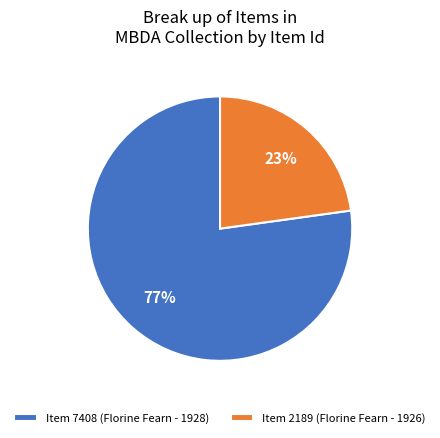

To the nearest percent, what portion does Item 7408 (Florine Fearn - 1928) represent?

77%